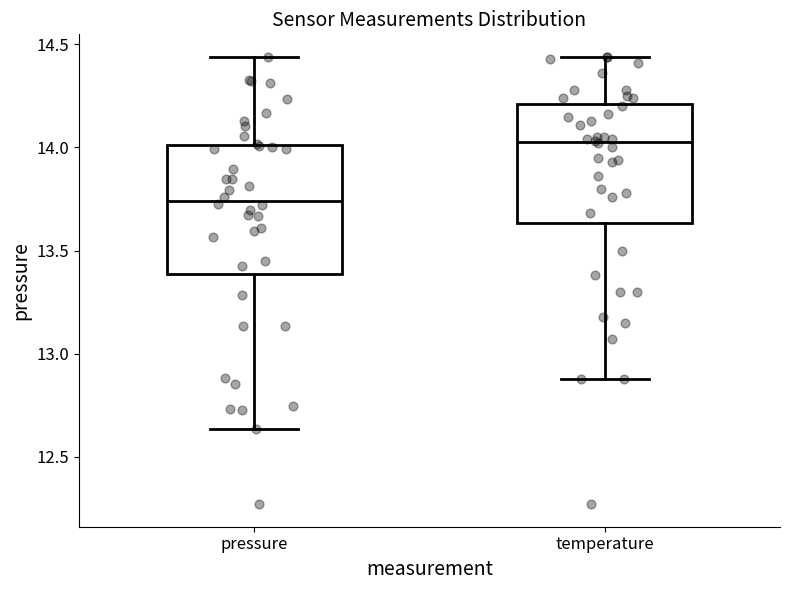

Where does the lower whisker of the box for temperature end on the y-axis? The values are not printed on the chart, so give them approximately, as read against the axis.

12.90